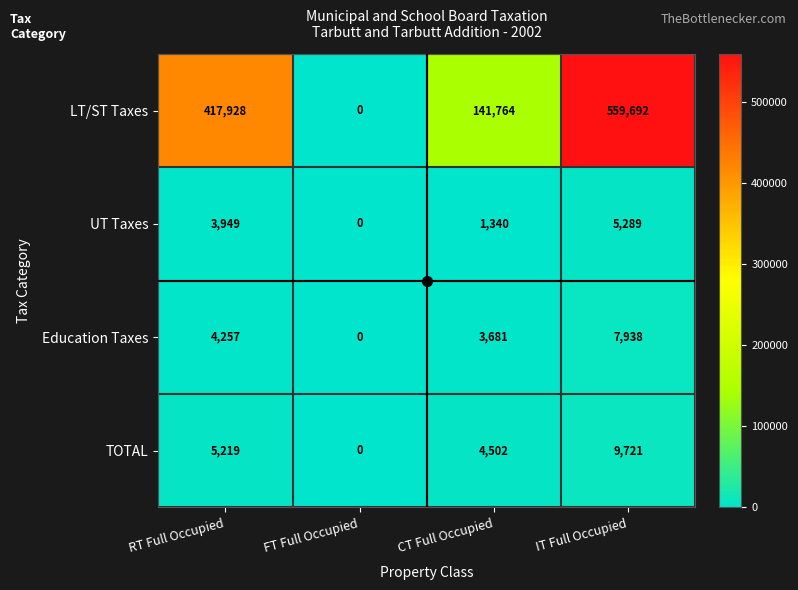

Count the number of categories in the chart.

4